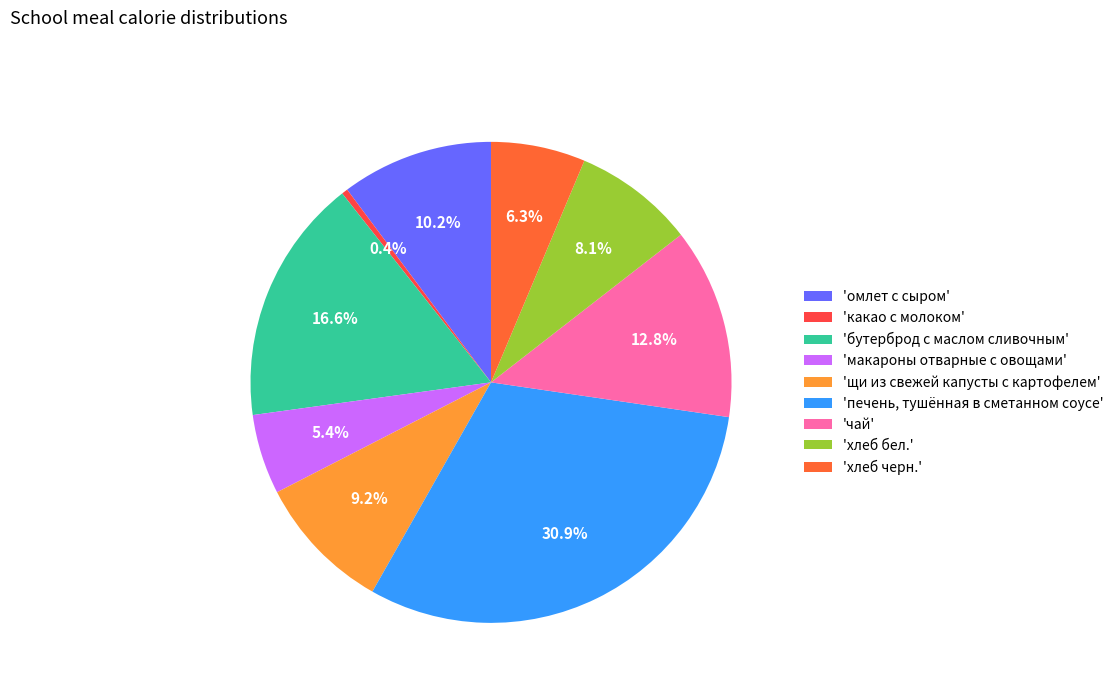

How many slices are in this pie chart?

9